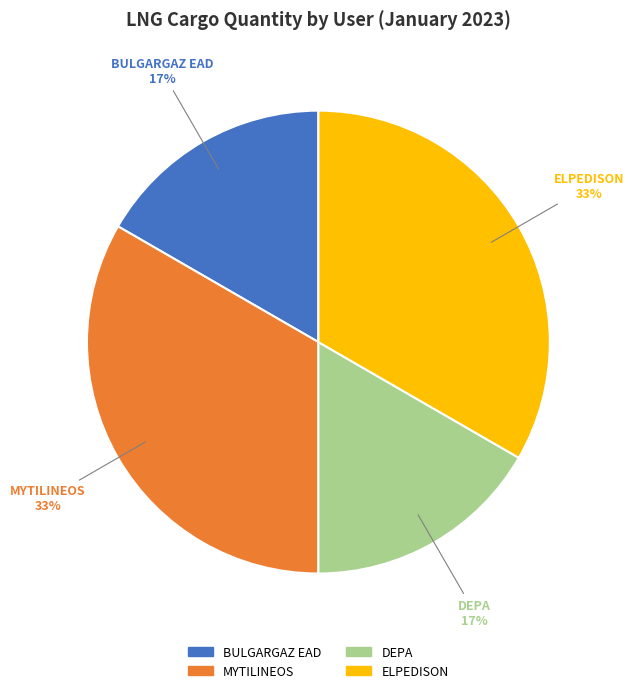

Is the sum of MYTILINEOS and ELPEDISON greater than half?

Yes